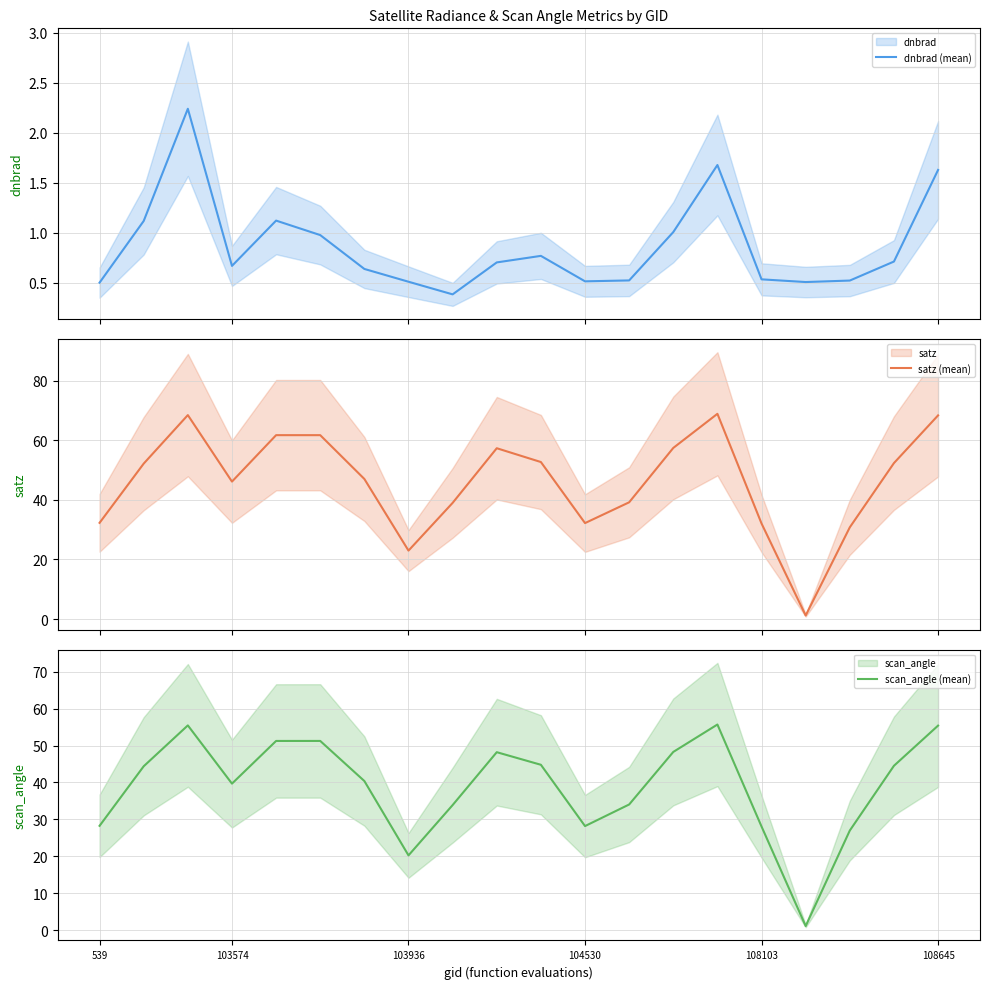

True or false: satz (mean) and scan_angle (mean) intersect in this chart.

False